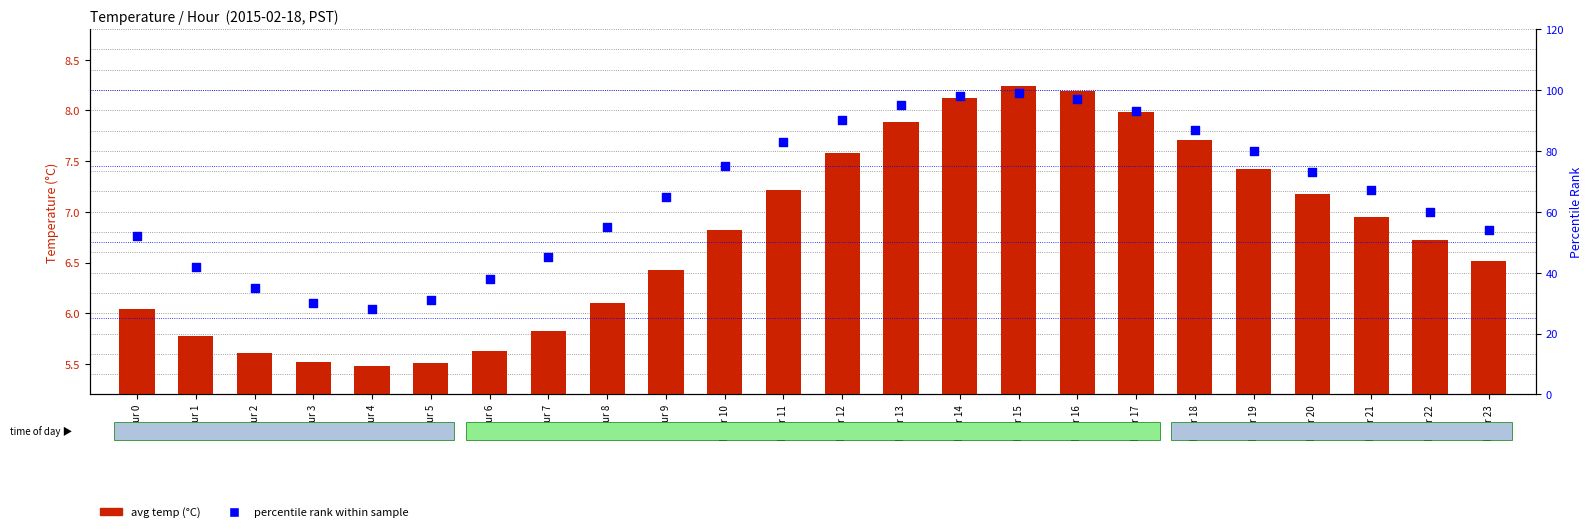

At which category is the sum across all series the highest?

Hour 15